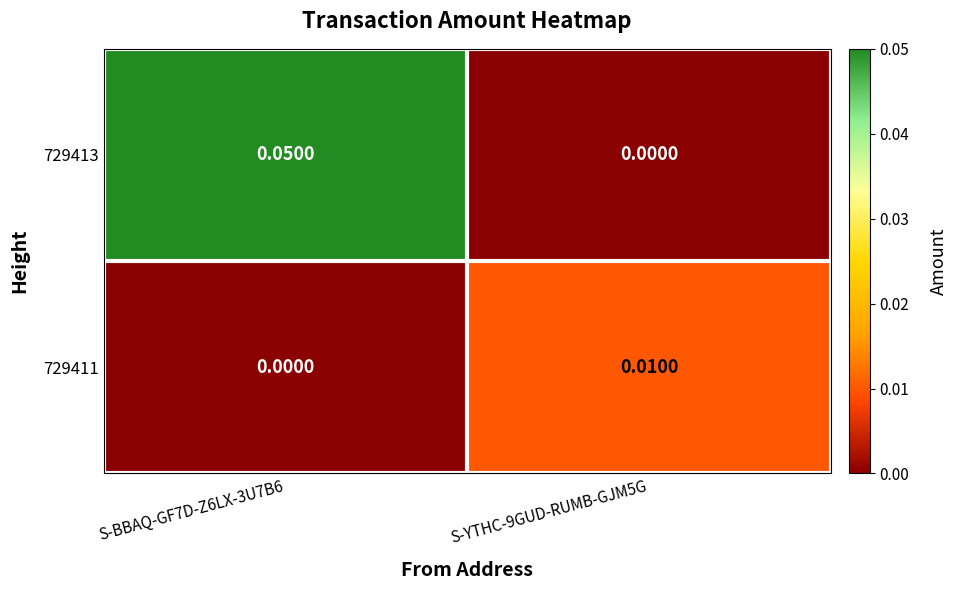

How many data points does each series have?

2